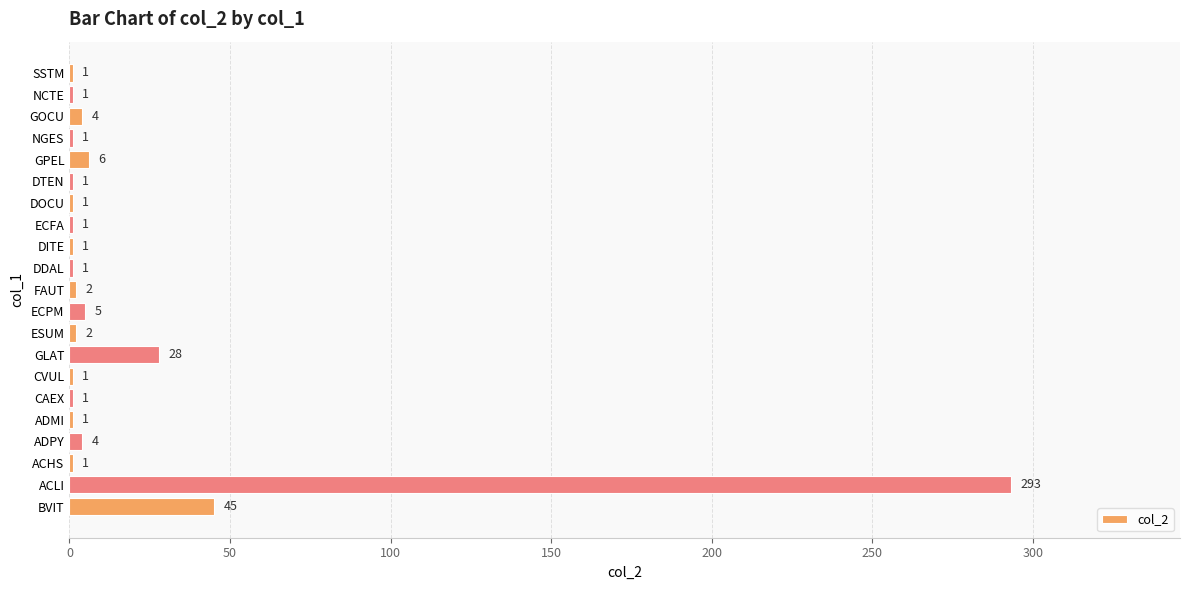

True or false: the data shows 4 at GOCU.

True